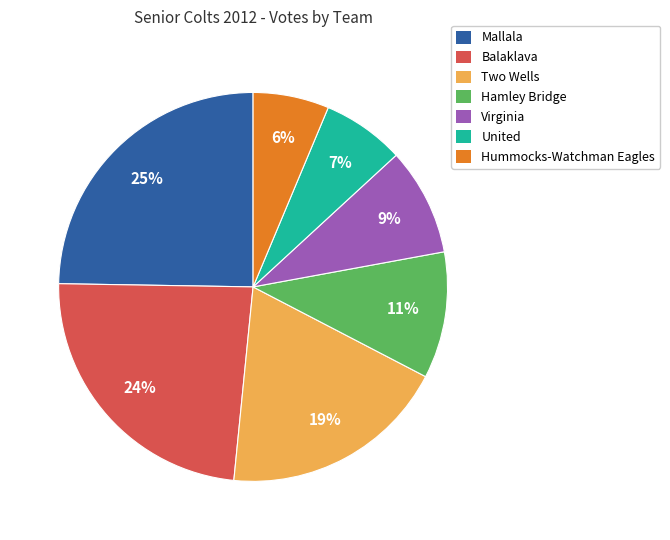

Is Hummocks-Watchman Eagles the majority of the pie?

No